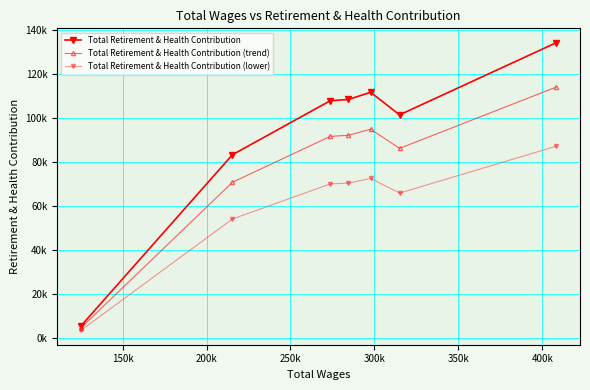

Does the chart have visible grid lines?

Yes